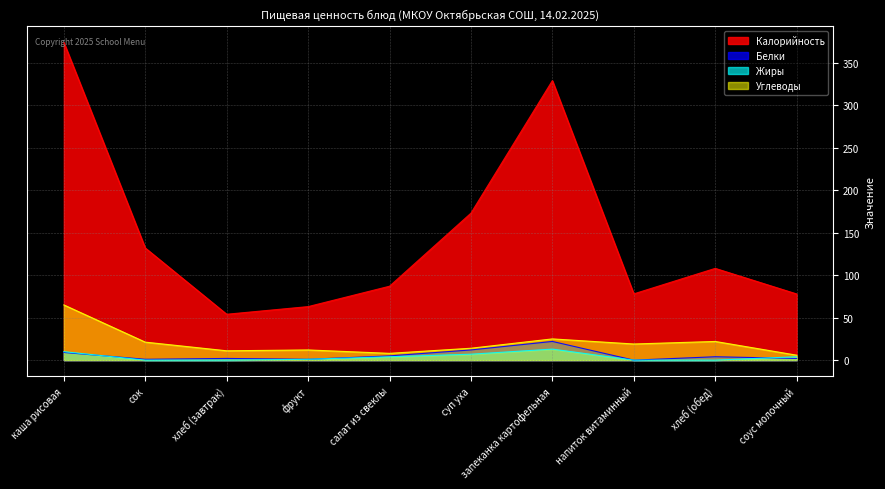

What is the difference between the maximum and minimum values in the Углеводы series?

59.2